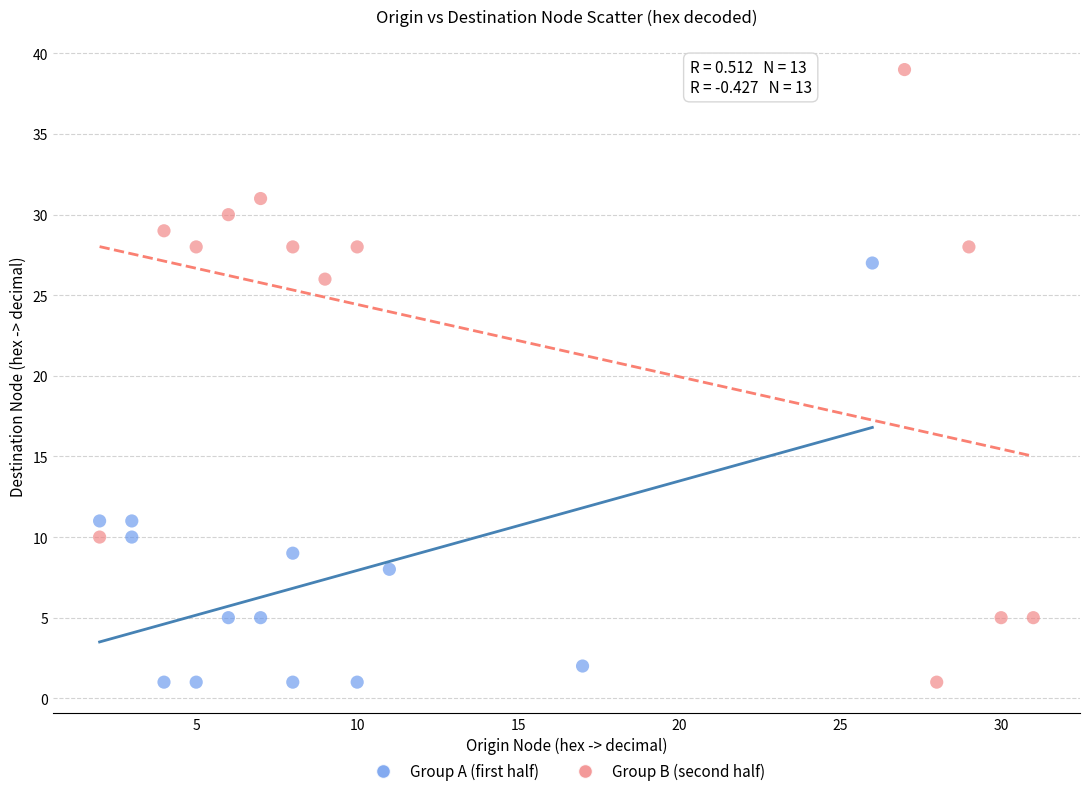

Which series contains the highest Y value?

Group B (second half)